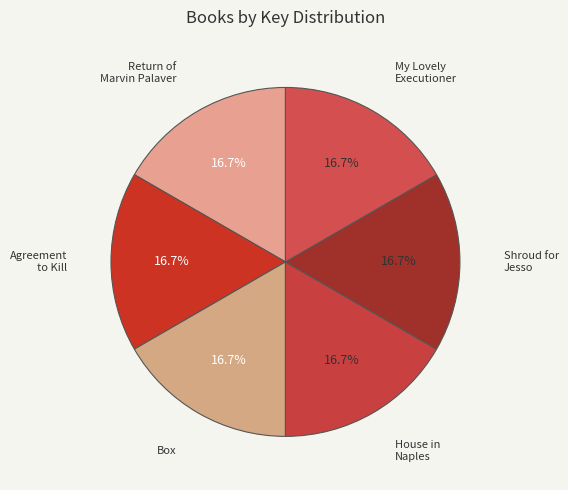

Count the number of slices in the pie.

6